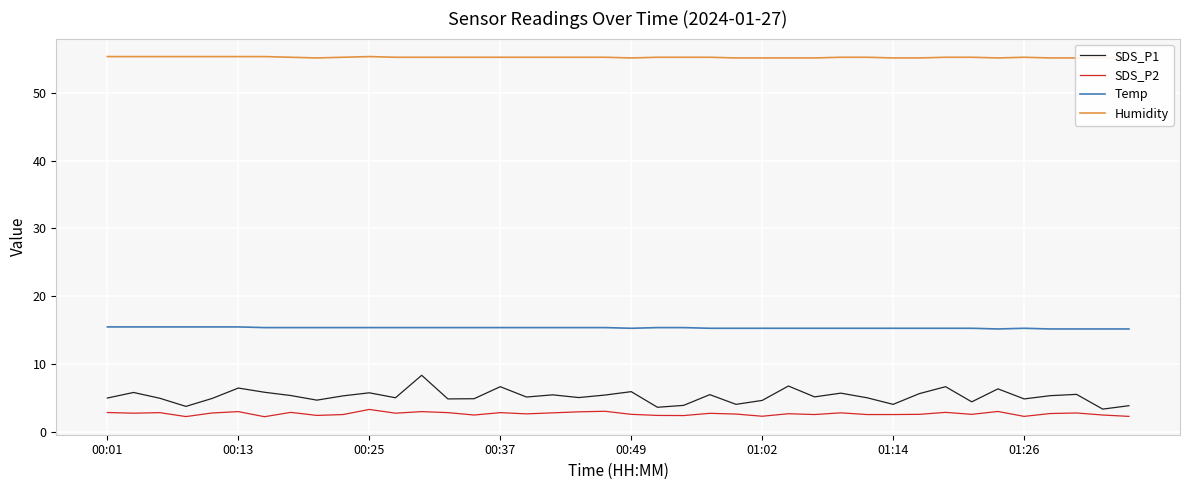

Is the value of Temp at 24 greater than the value of SDS_P1 at 32?

Yes